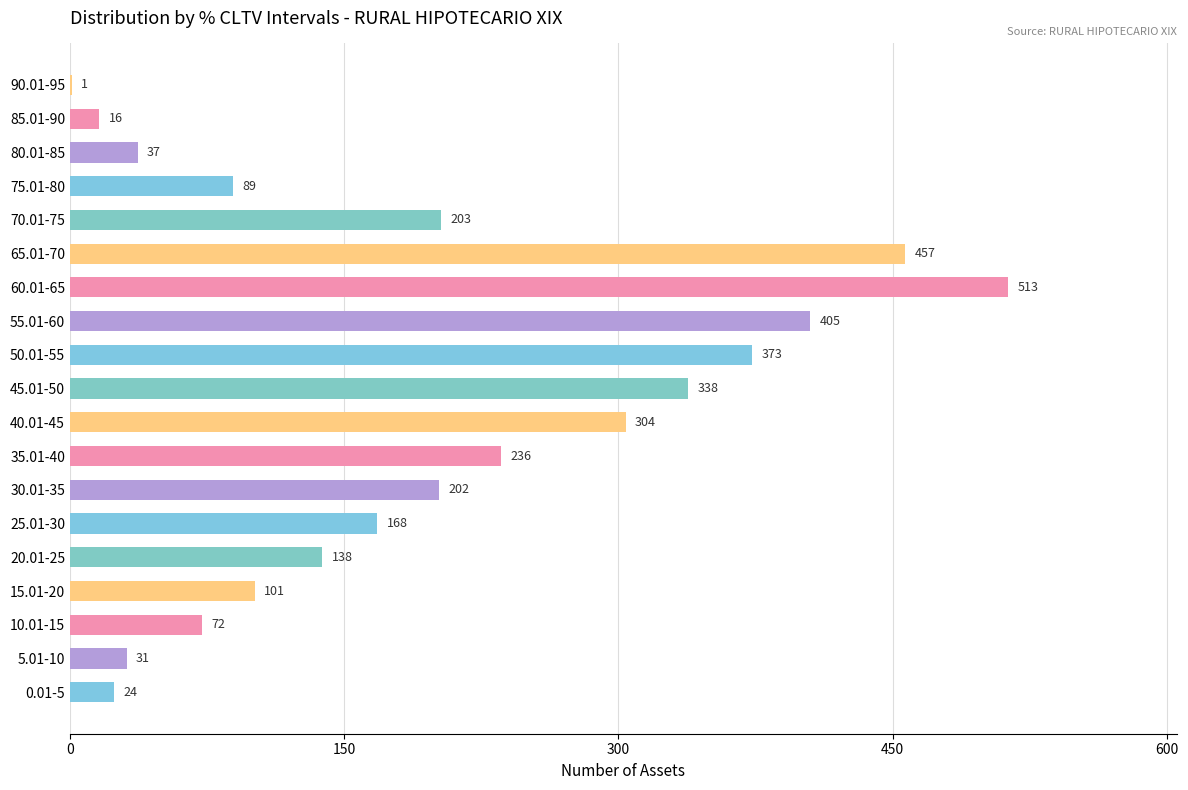

What is the sum of the values at 0.01-5 and 85.01-90?

40